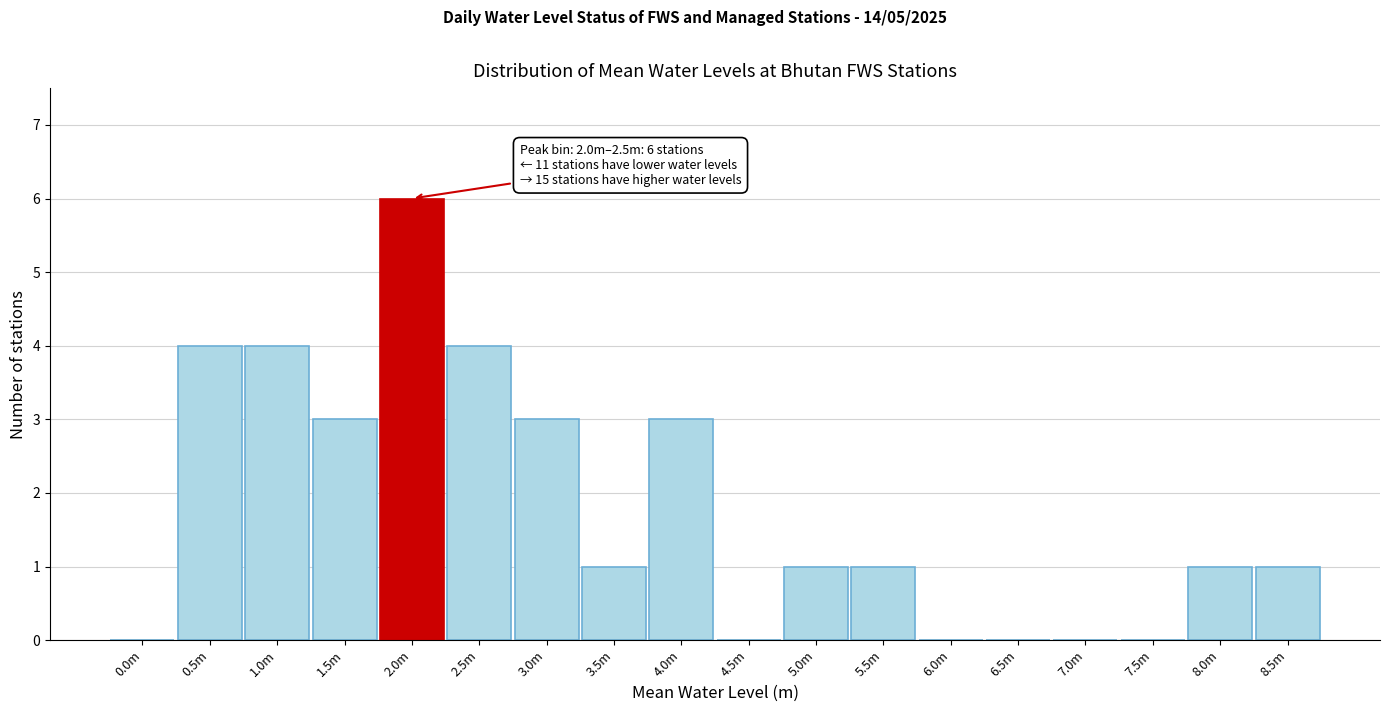

Reading left to right, what are all the values shown in this chart?

0.0m=0	0.5m=4	1.0m=4	1.5m=3	2.0m=6	2.5m=4	3.0m=3	3.5m=1	4.0m=3	4.5m=0	5.0m=1	5.5m=1	6.0m=0	6.5m=0	7.0m=0	7.5m=0	8.0m=1	8.5m=1